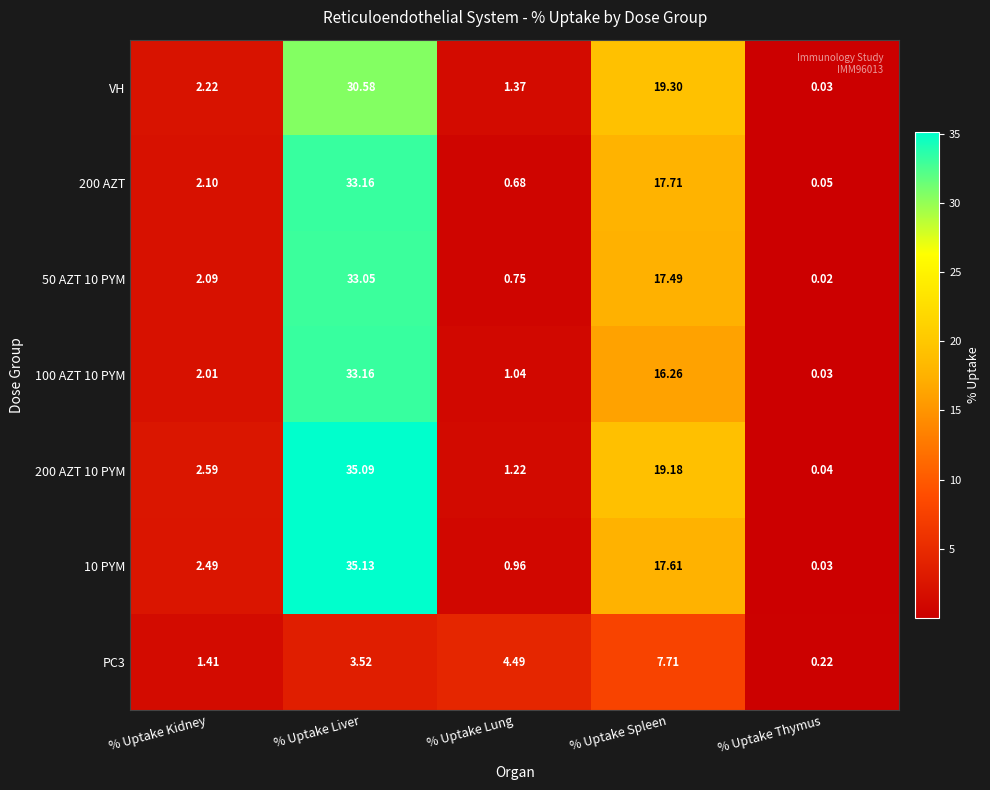

How many series are shown in this chart?

7